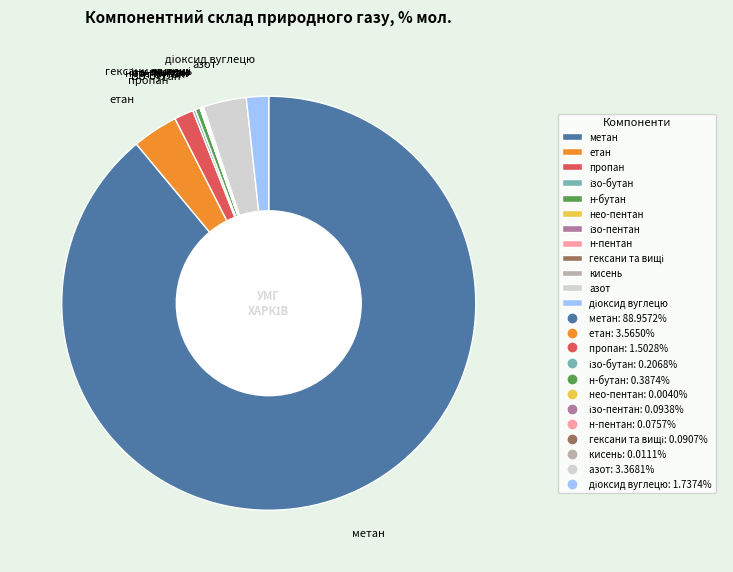

What is the ratio of the value at азот to the value at пропан?

2.2